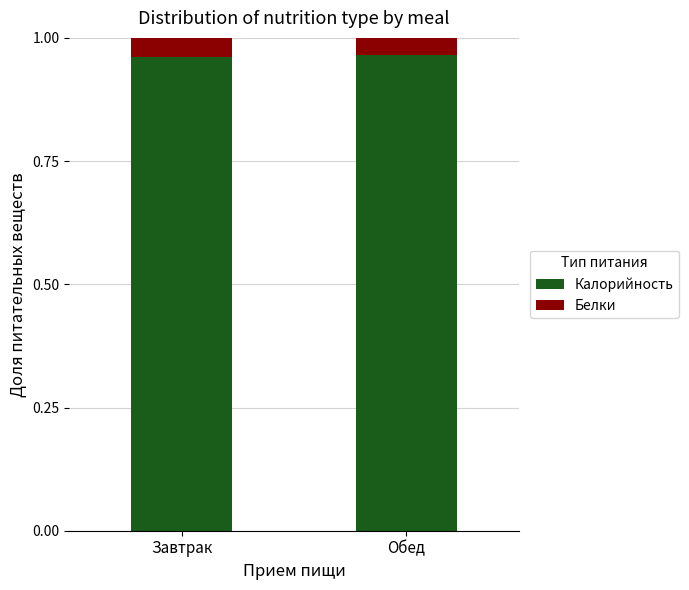

What are all the series names shown in the legend?

Калорийность, Белки